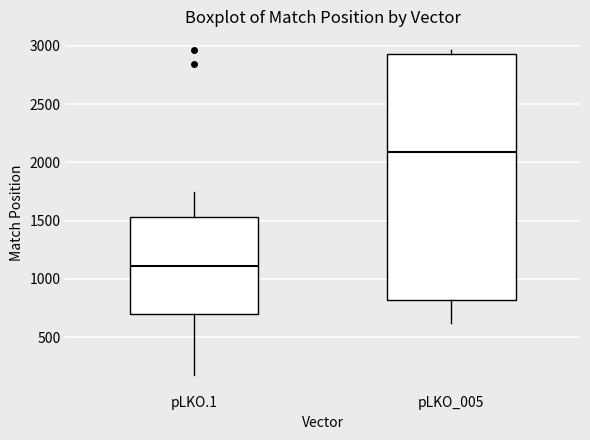

Which box is the tallest, from its lower edge to its upper edge?

pLKO_005